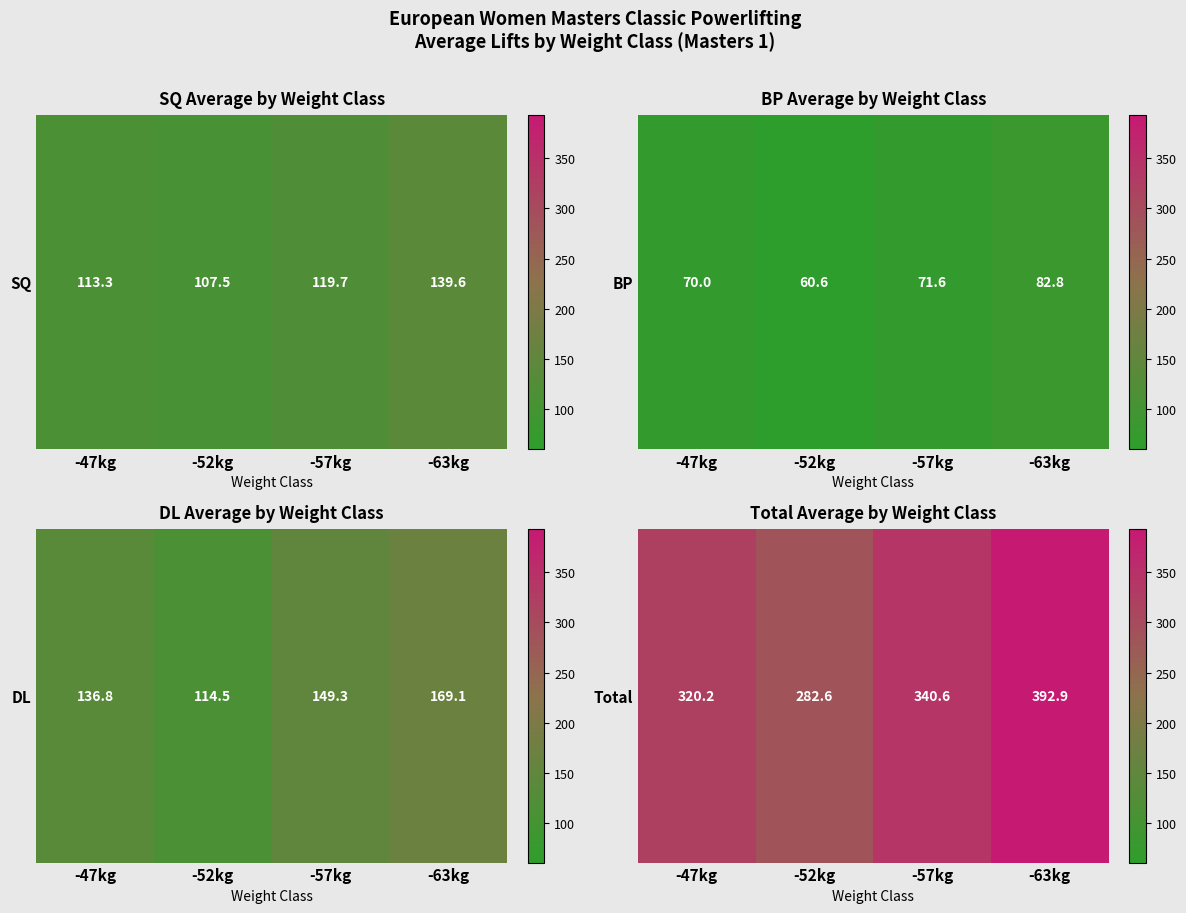

What is the change in value from -57kg to -63kg?

+52.3